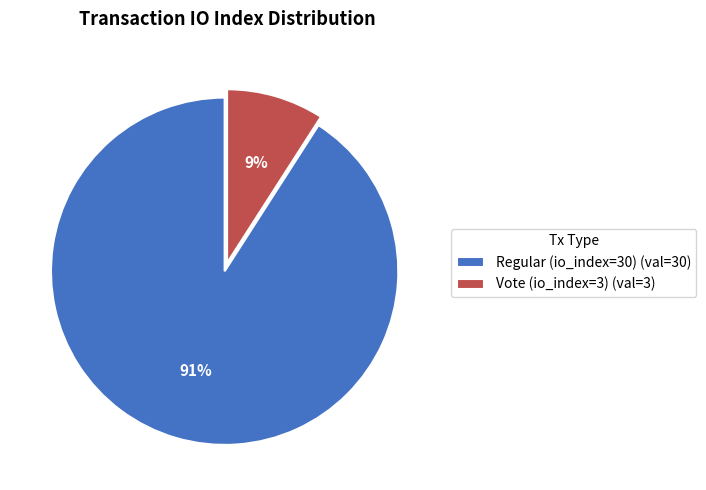

How many segments does this pie chart have?

2